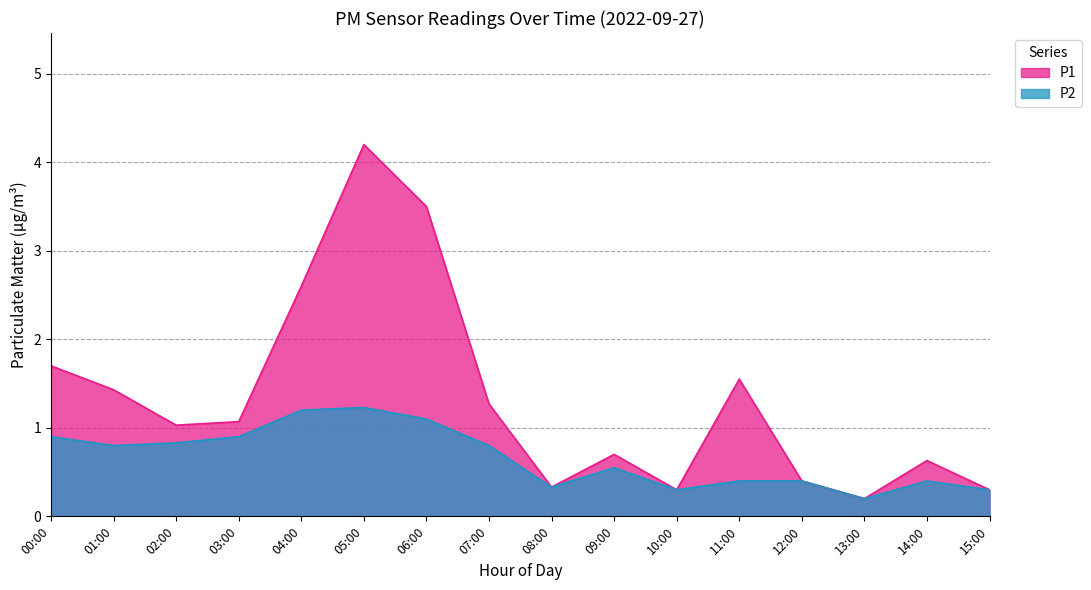

How many lines are shown in the chart?

2